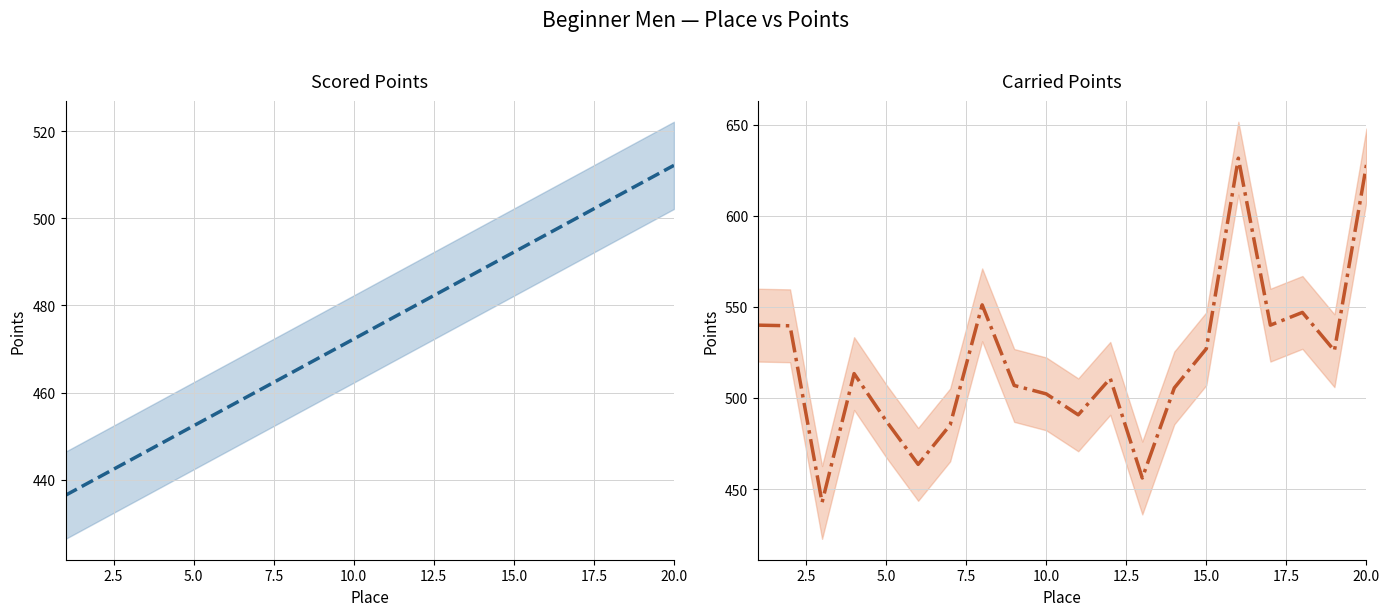

Is the value of Scored Points at 10 greater than the value of Carried Points at 15?

No